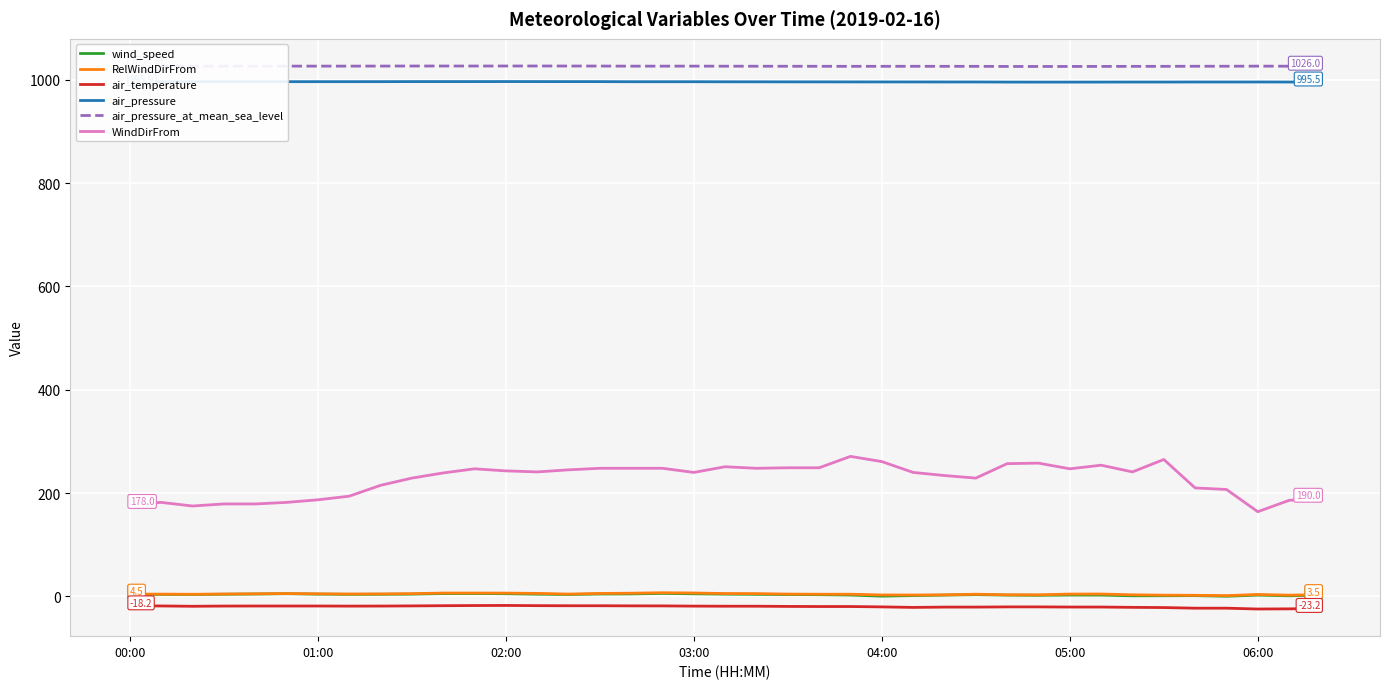

What is the highest value of the air_pressure_at_mean_sea_level series?

1026.5